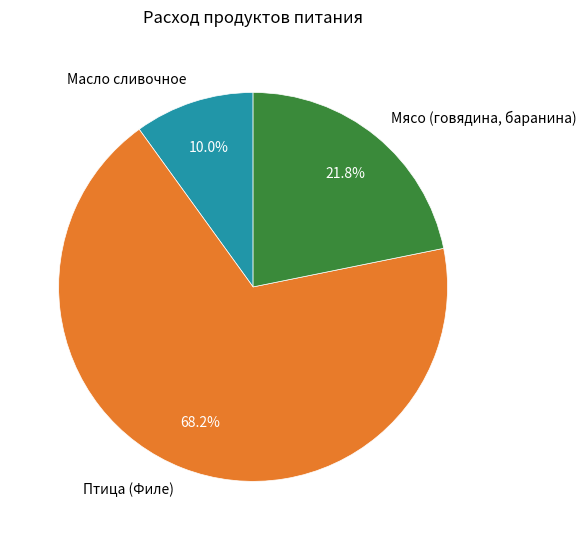

Is Птица (Филе) the majority of the pie?

Yes